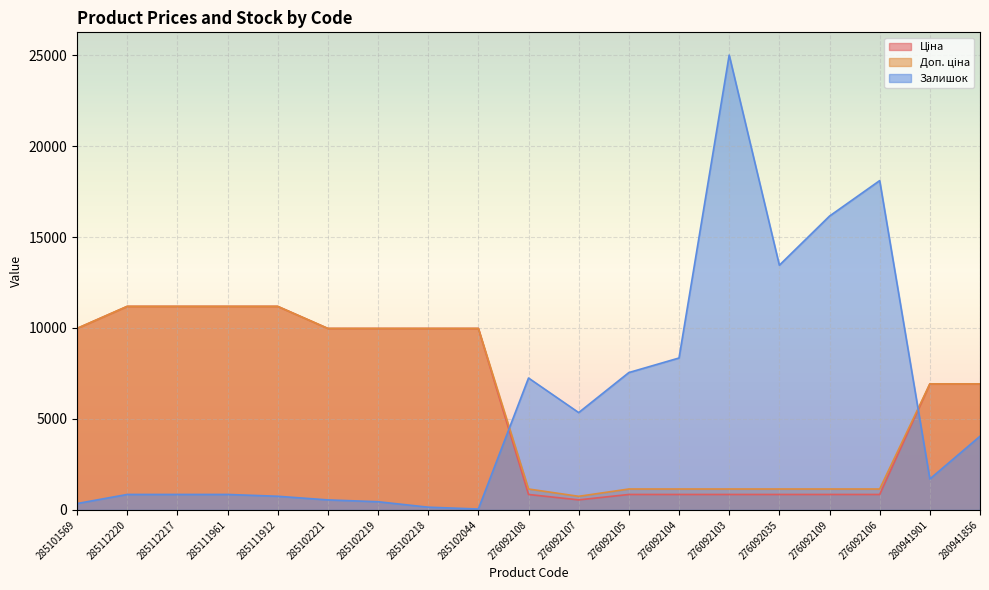

What is the value of the Ціна point at the 19th from the left?

6925.7